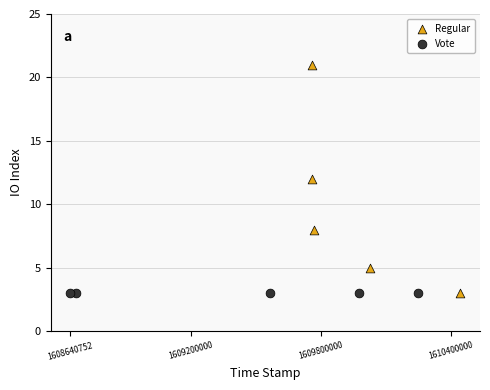

Which series reaches the maximum Y coordinate?

Regular